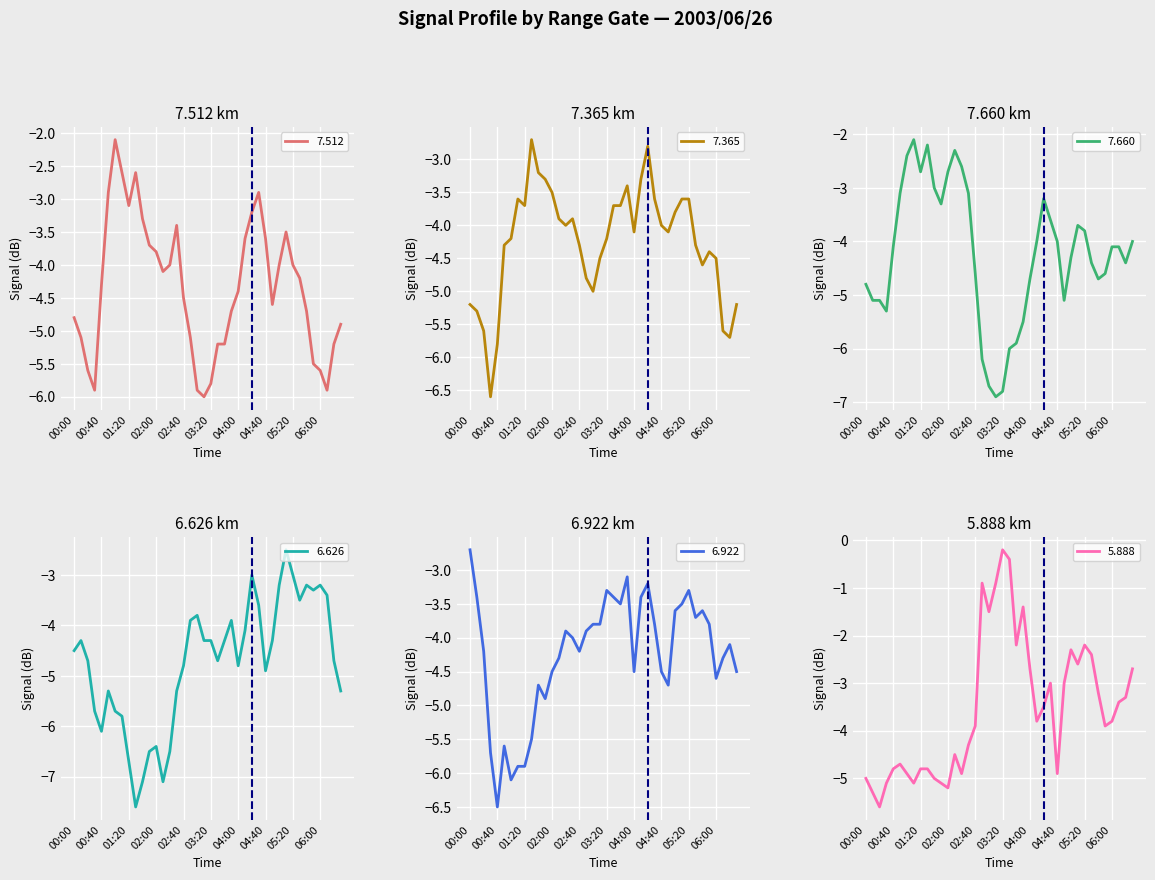

How many categories are shown in the chart?

40